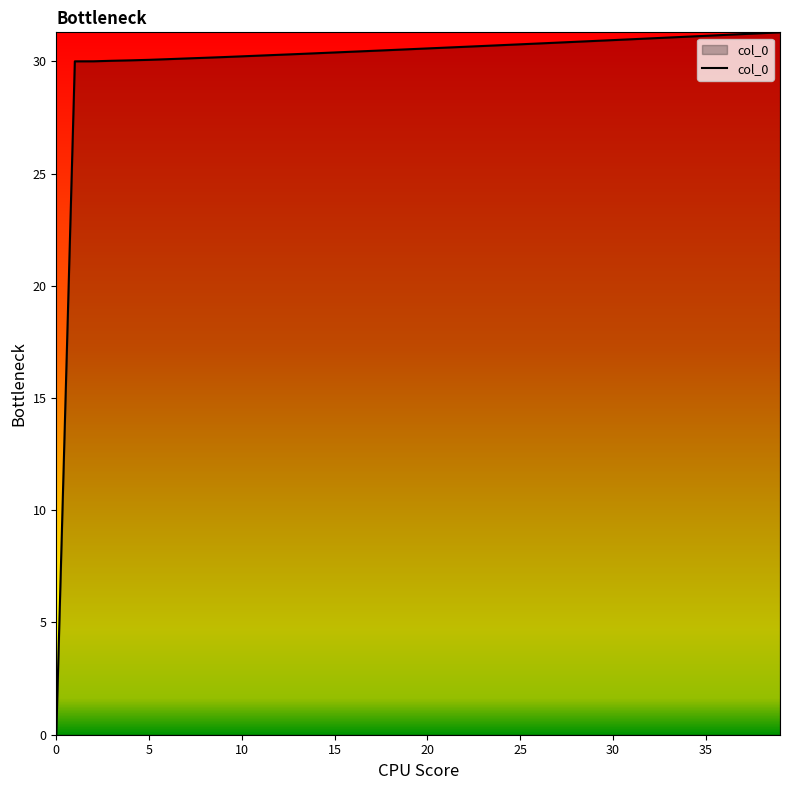

What is the maximum value shown in the chart?

31.3